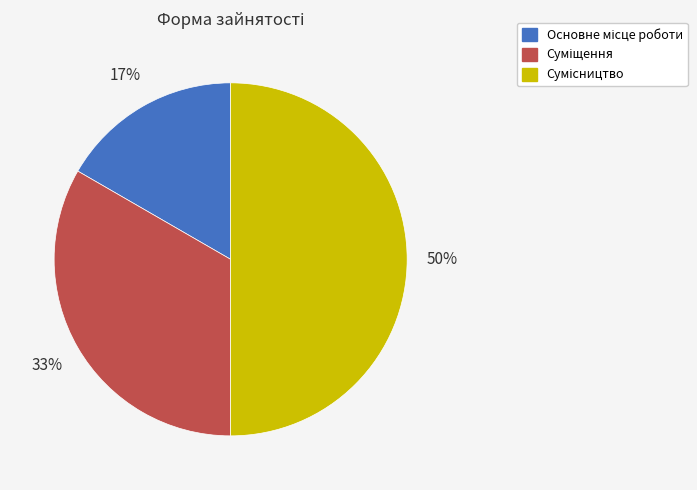

How many segments does this pie chart have?

3